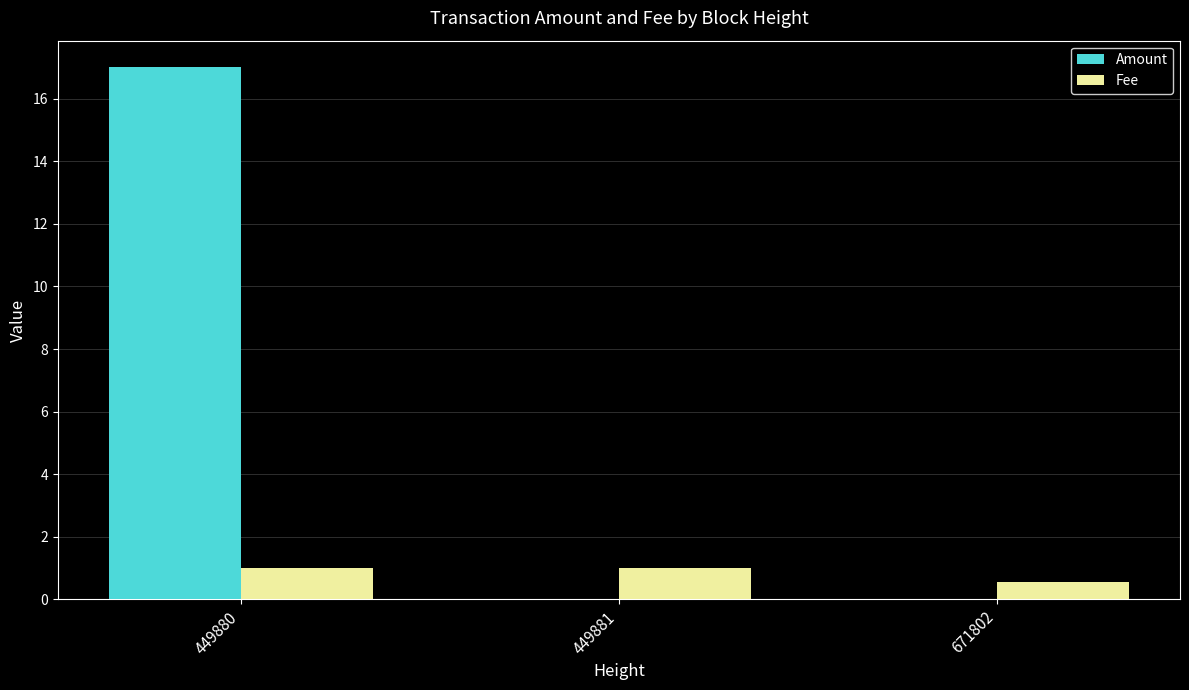

What is the sum of all Amount values?

17.0